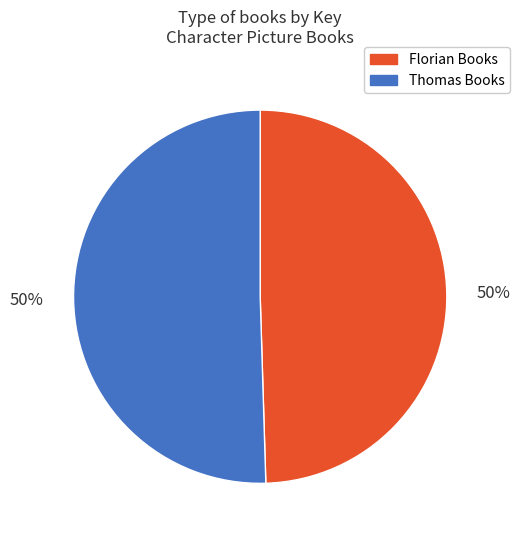

Approximately how many times larger is the value at Thomas Books compared to Florian Books?

1.0